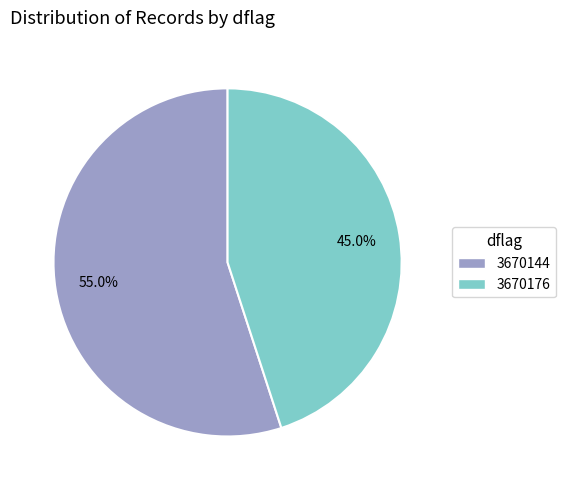

To the nearest percent, what is the difference between the 3670144 and 3670176 slice percentages?

10%